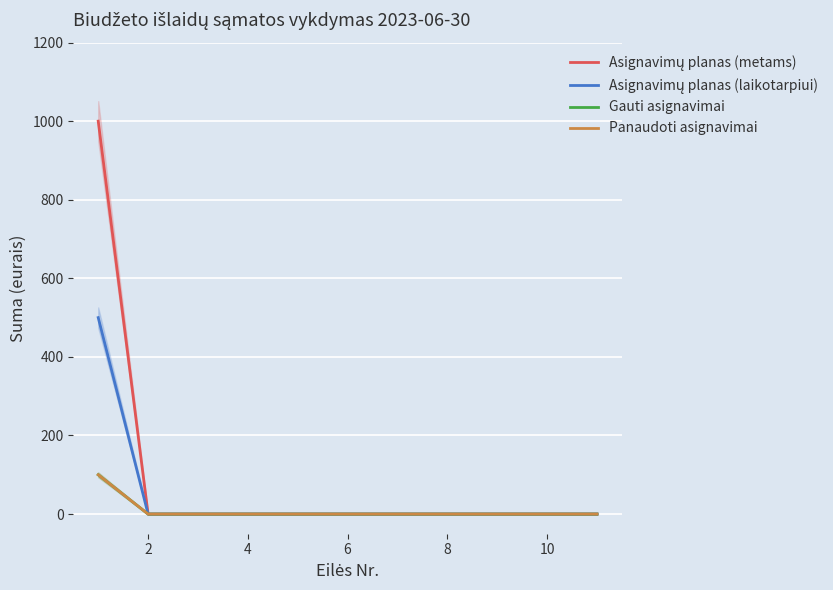

What is the average value of the Gauti asignavimai series?

14